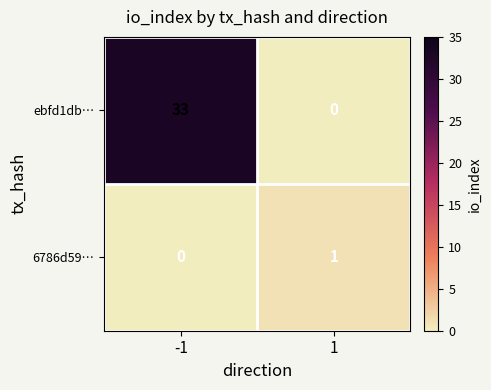

Is it true that ebfd1db… equals 16 at 1?

False